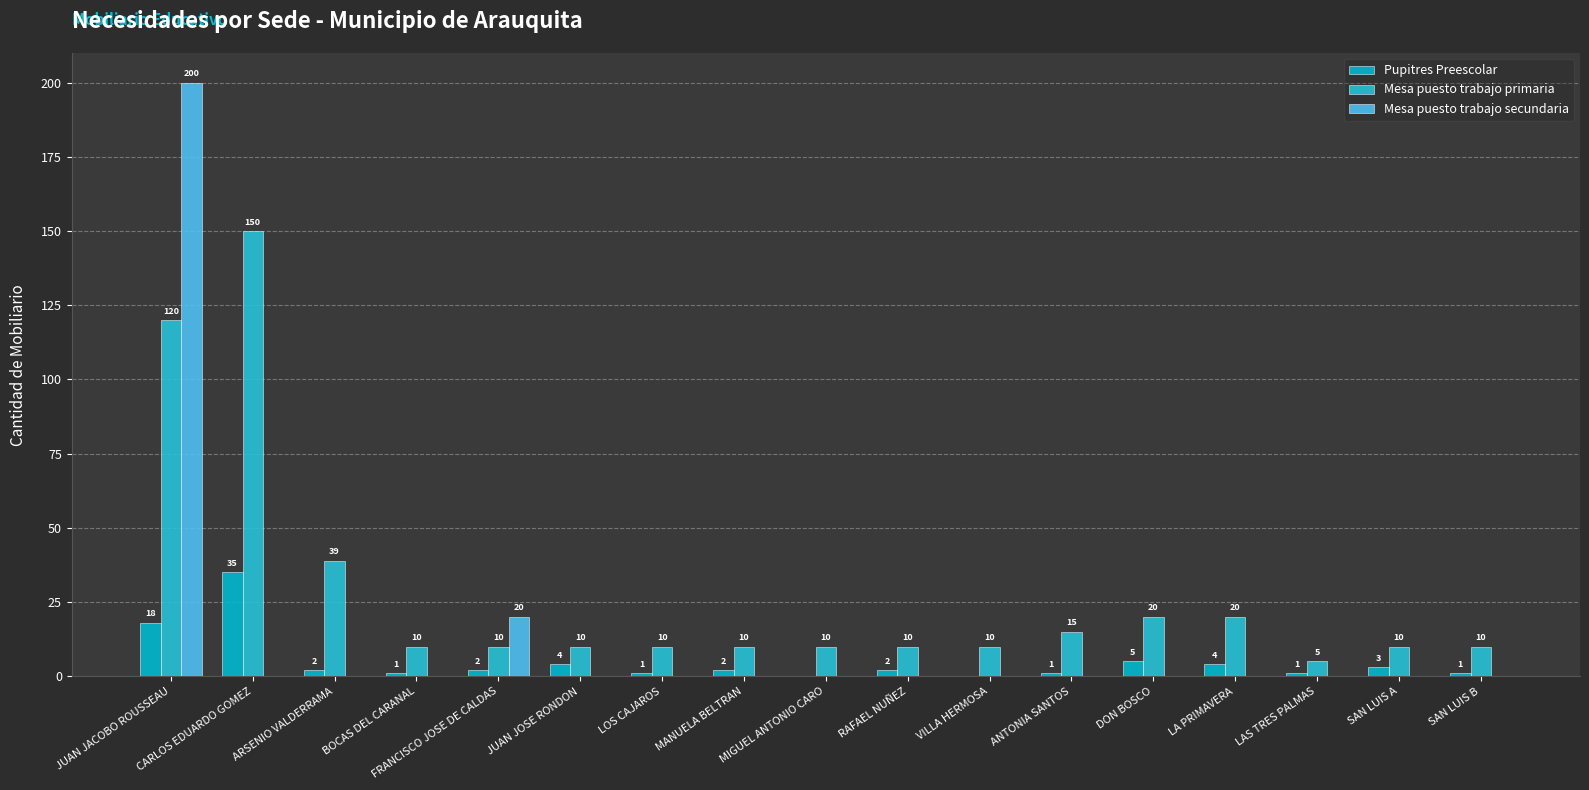

At which label is Mesa puesto trabajo secundaria closest to 100?

FRANCISCO JOSE DE CALDAS